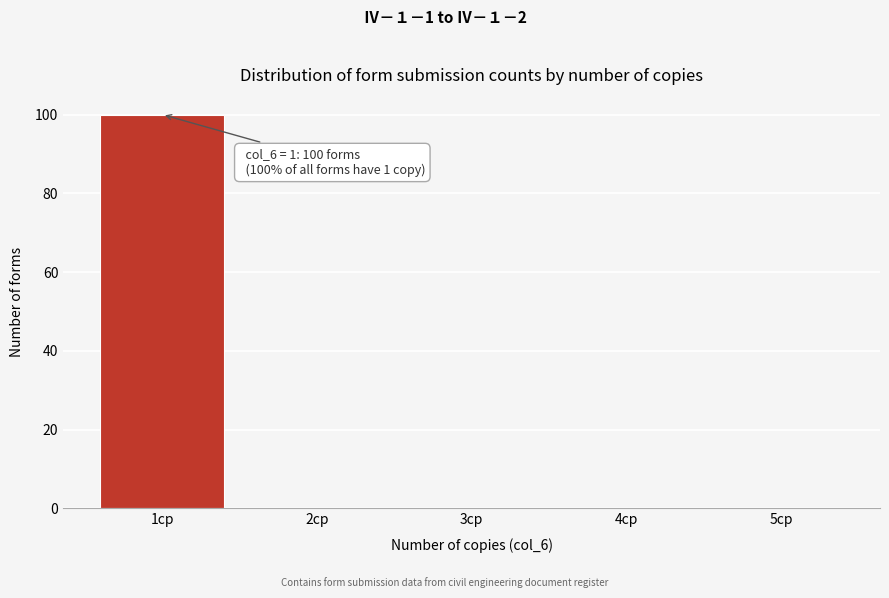

Over which range of the x-axis is the bar tallest?

0.5 to 1.5